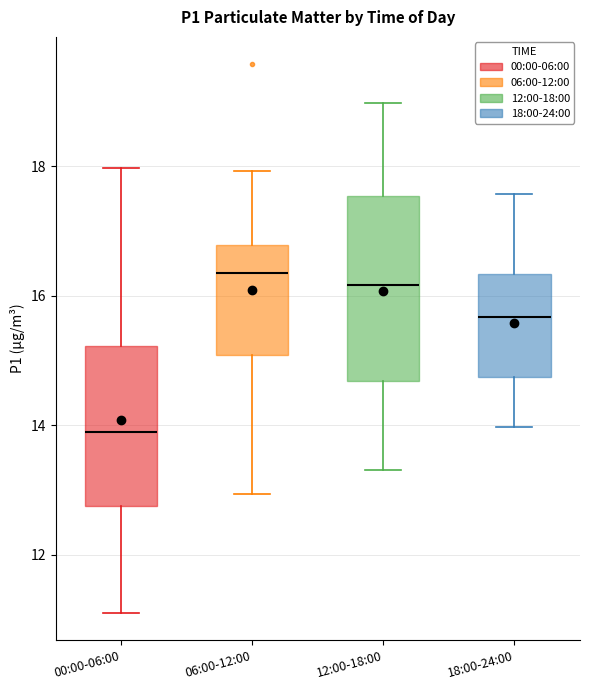

Where does the median line of the box for 18:00-24:00 sit on the y-axis? The values are not printed on the chart, so give them approximately, as read against the axis.

15.6